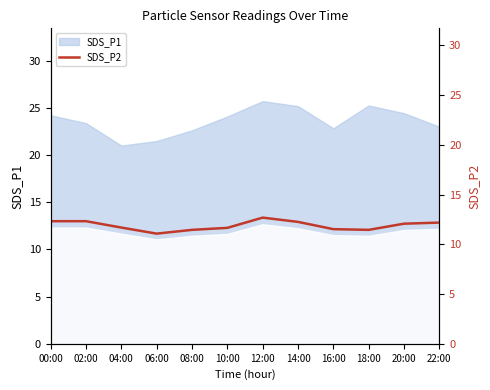

Does the chart display data point markers on the line(s)?

No